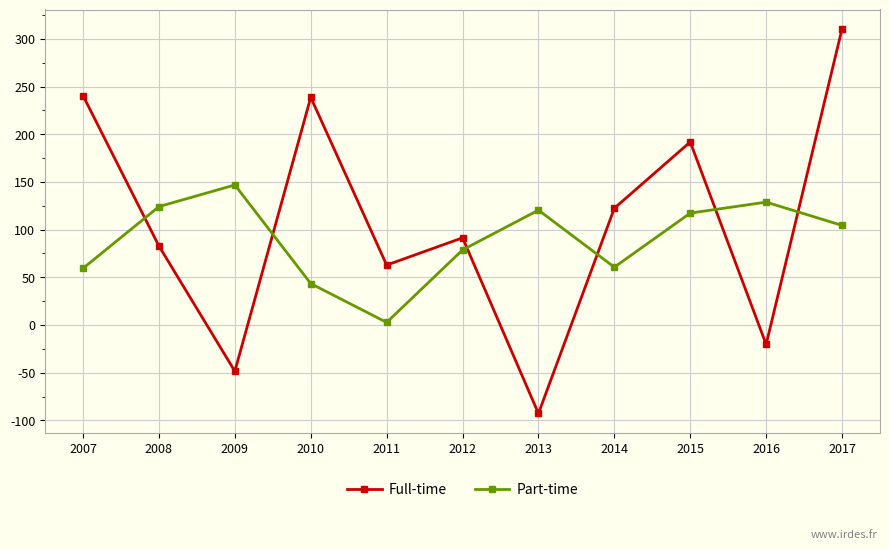

Count the number of data series in this chart.

2